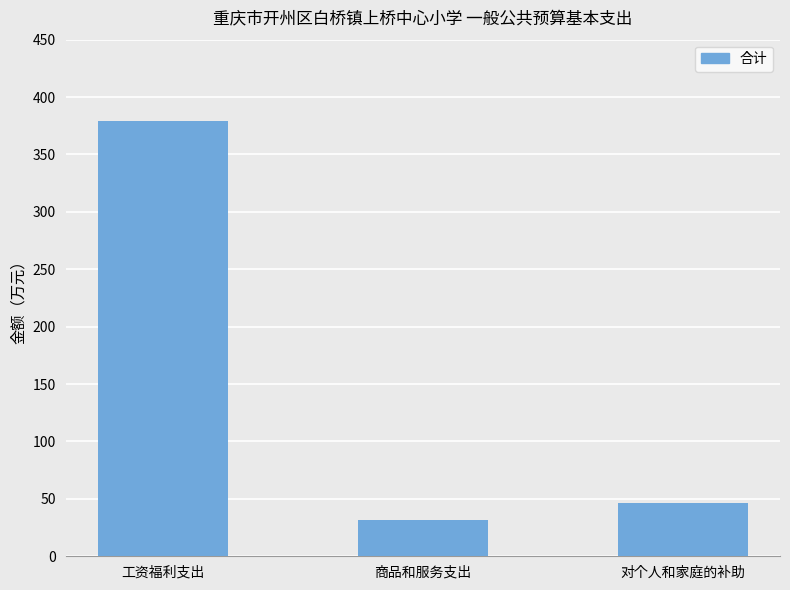

Count the number of data series in this chart.

1